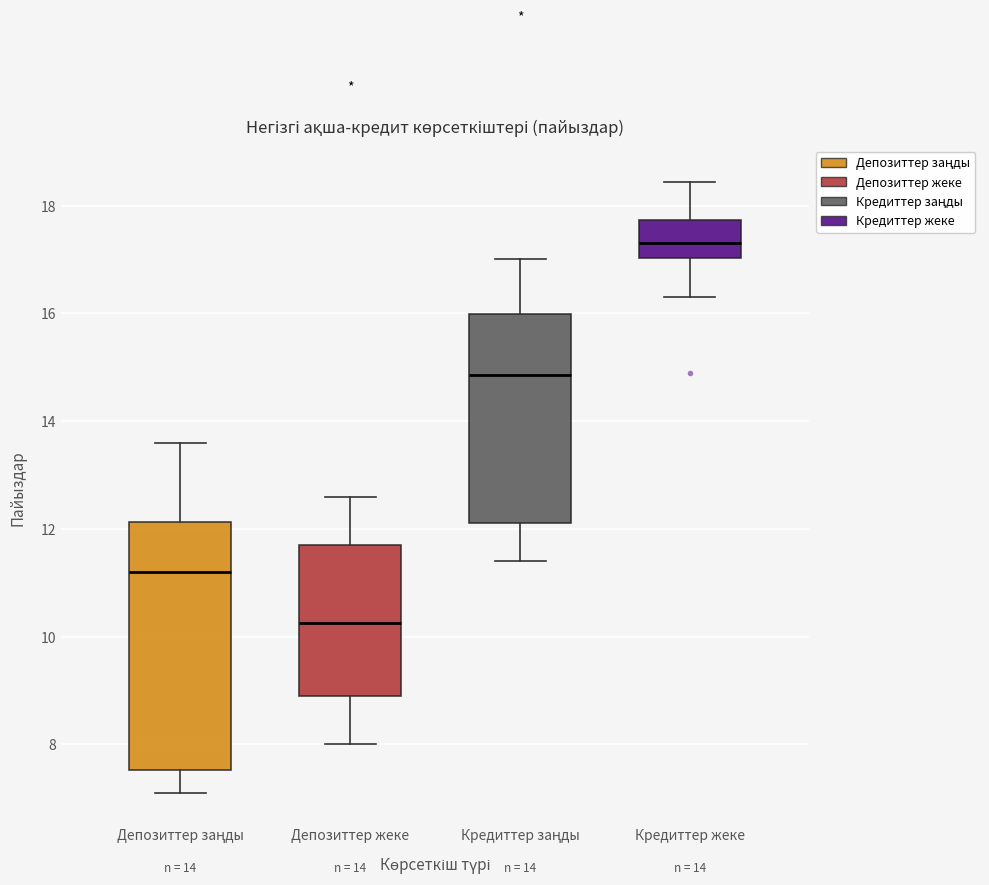

Reading left to right, transcribe this box plot: for each box, give where its median line is, the range the box spans, and where its two whiskers end, as read against the y-axis. The values are not printed on the chart, so give them approximately, as read against the axis.

Депозиттер заңды: median 11.2, box 7.6 to 12.2, whiskers 7.2 to 13.6
Депозиттер жеке: median 10.2, box 9.0 to 11.8, whiskers 8.0 to 12.6
Кредиттер заңды: median 14.8, box 12.2 to 16.0, whiskers 11.4 to 17.0
Кредиттер жеке: median 17.4, box 17.0 to 17.8, whiskers 16.4 to 18.4